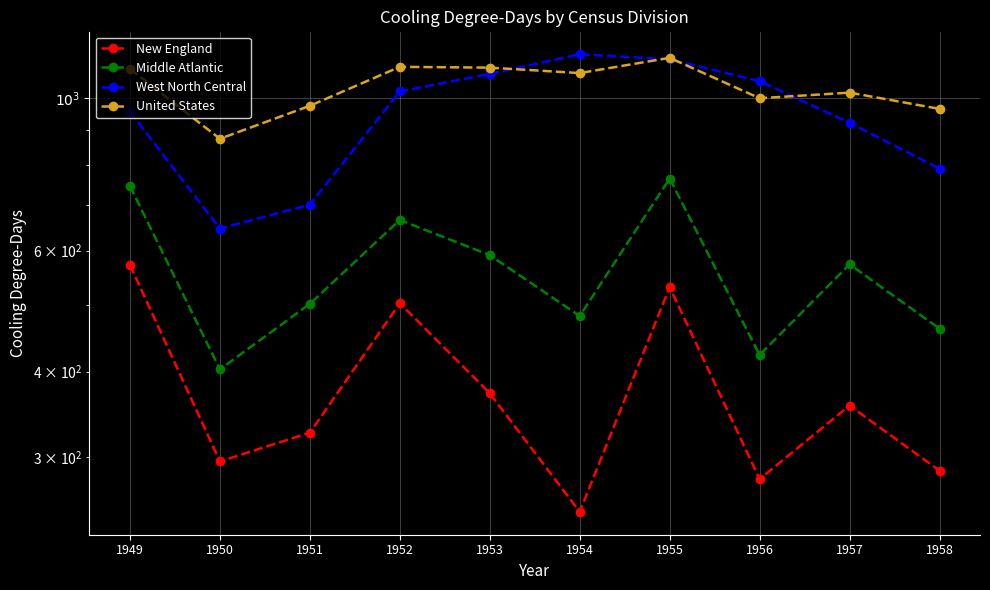

What is the average value of the United States series?

1039